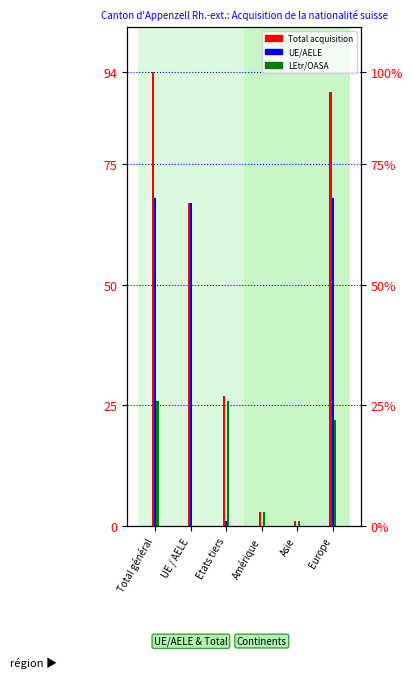

What is the sum of all Total acquisition values?

282